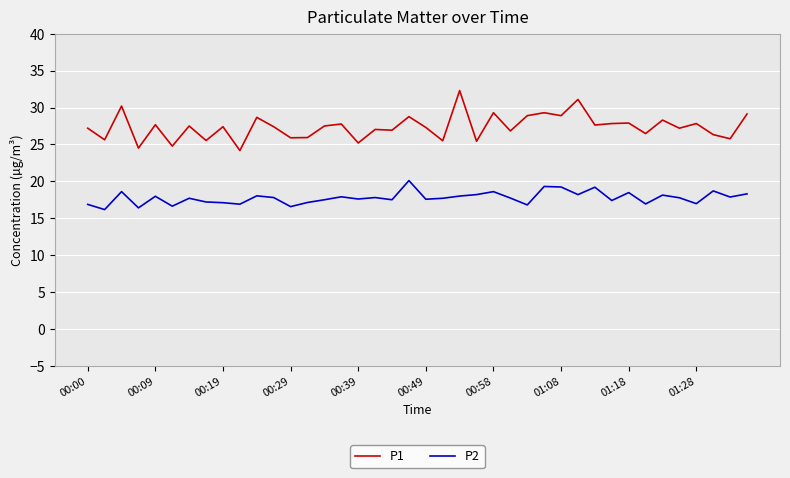

What is the smallest value displayed?

16.2